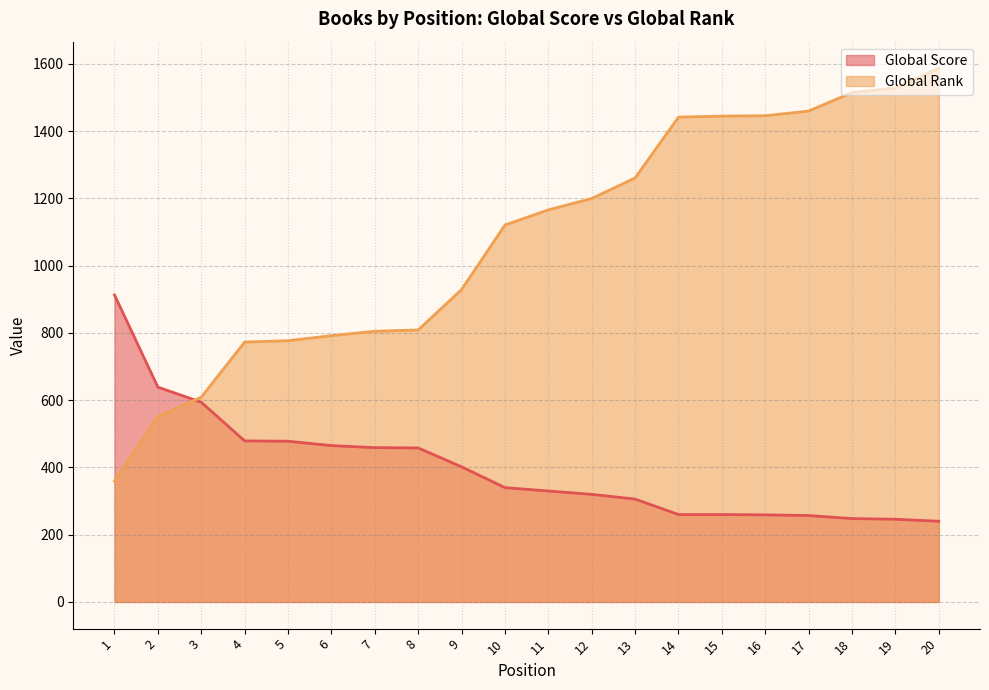

How many values in the Global Rank series exceed 1166?

9